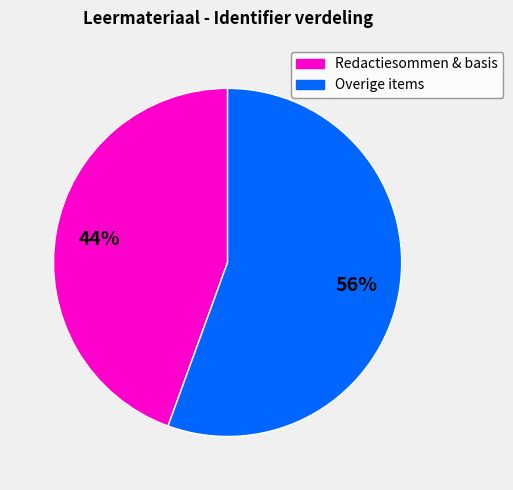

Is there any slice that represents more than half of the pie?

Yes